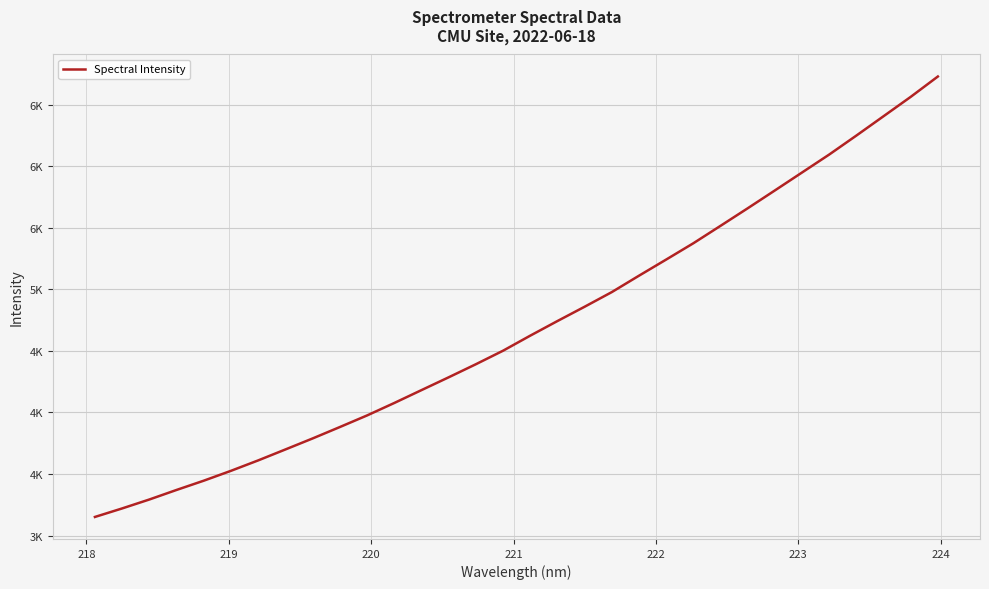

Does the chart display data point markers on the line(s)?

No